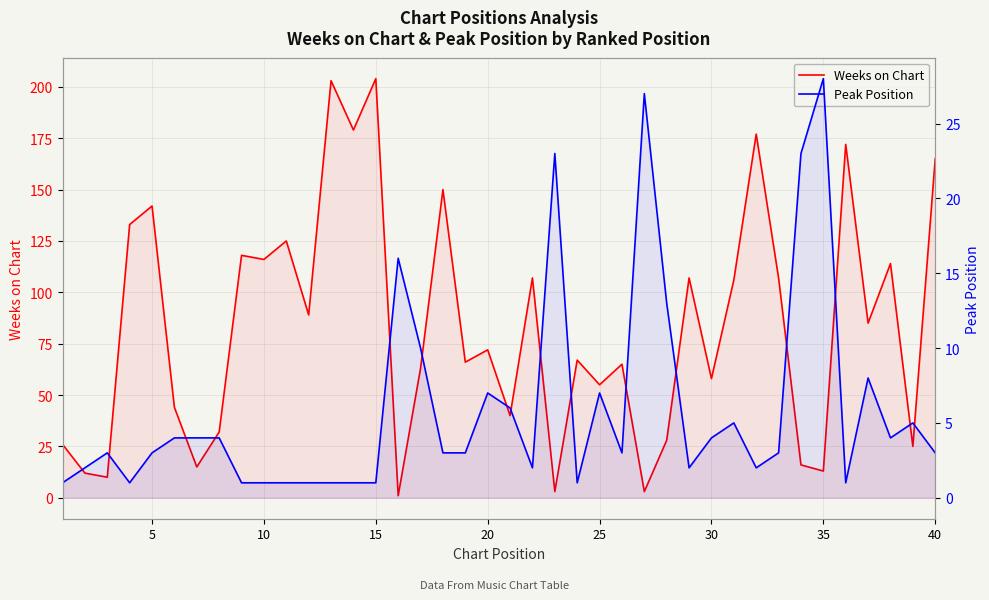

True or false: Peak Position has more than 2 interior local peaks.

True